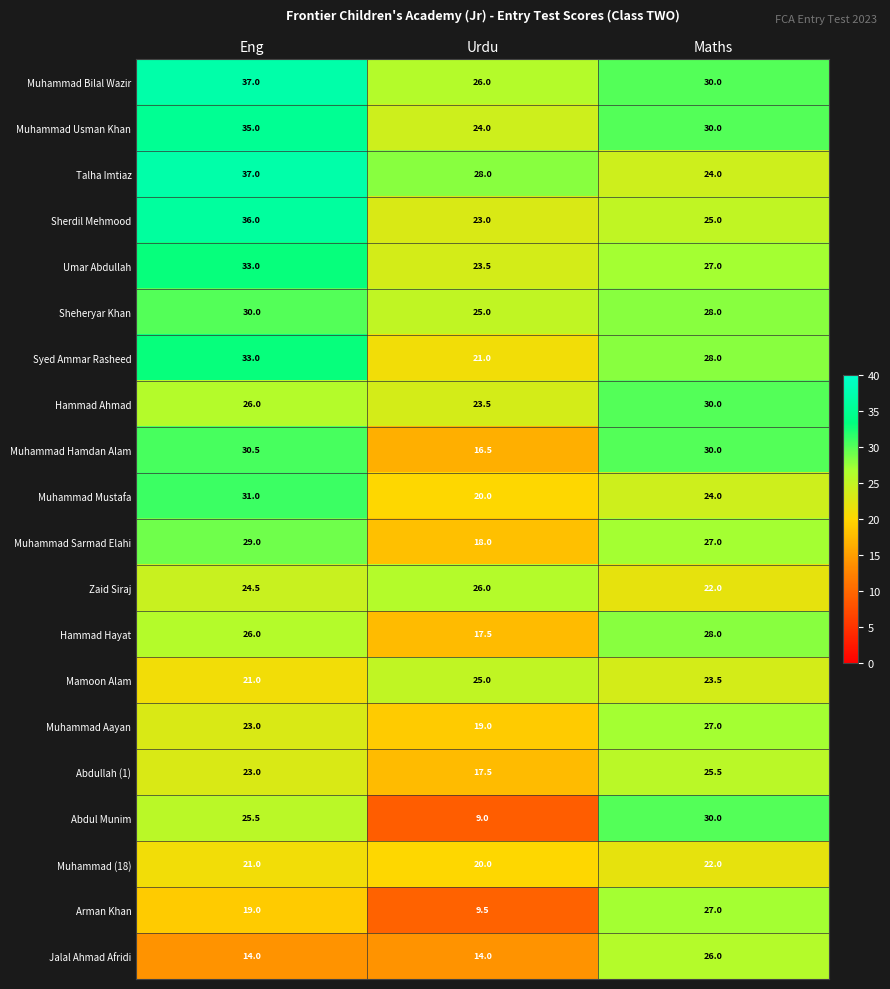

Is it true that Muhammad Hamdan Alam equals 30.5 at Eng?

True